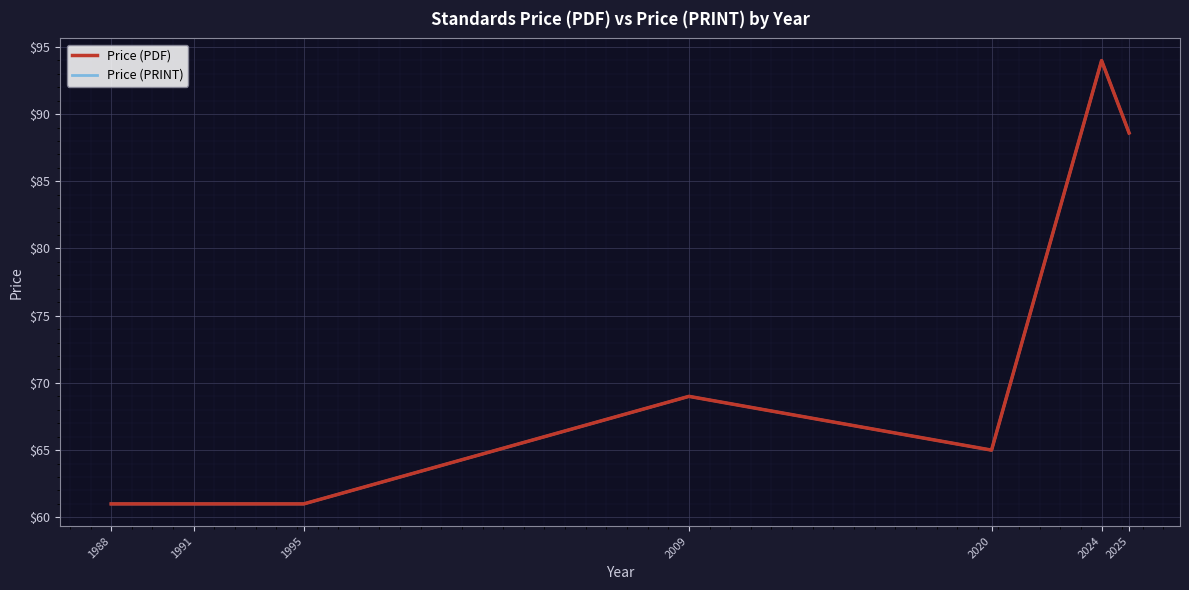

Reading right to left, list all the values displayed in this chart.

Price (PDF): 2025=88.6	2024=94.0	2020=65.0	2009=69.0	1995=61.0	1991=61.0	1988=61.0
Price (PRINT): 2025=88.6	2024=94.0	2020=65.0	2009=69.0	1995=61.0	1991=61.0	1988=61.0